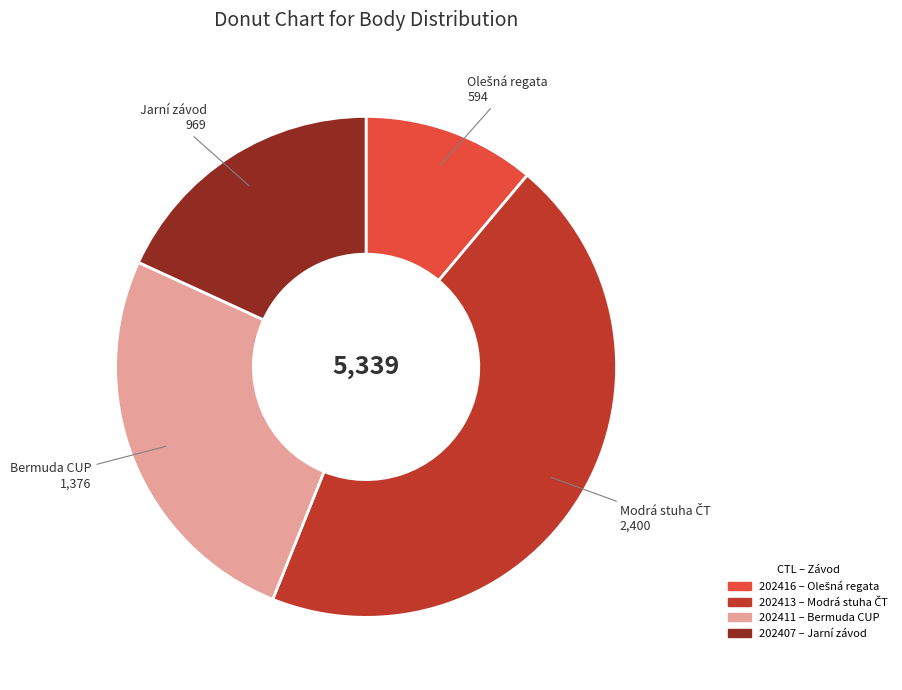

How many segments does this pie chart have?

4